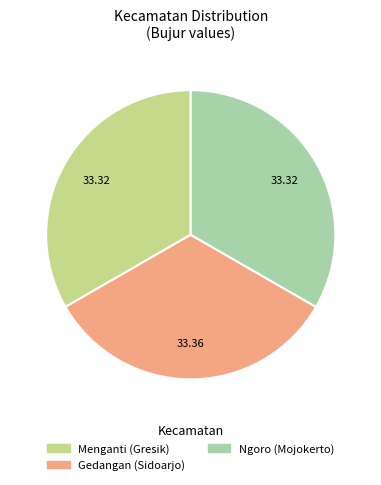

Is there a majority slice in this chart?

No